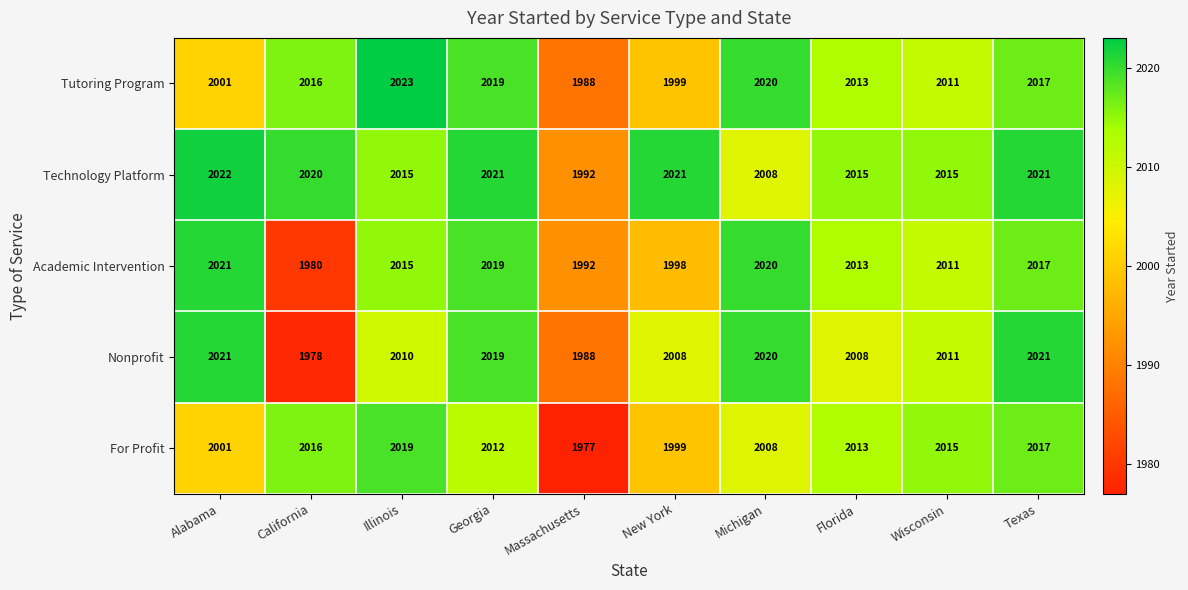

What is the sum of all Academic Intervention values?

20086